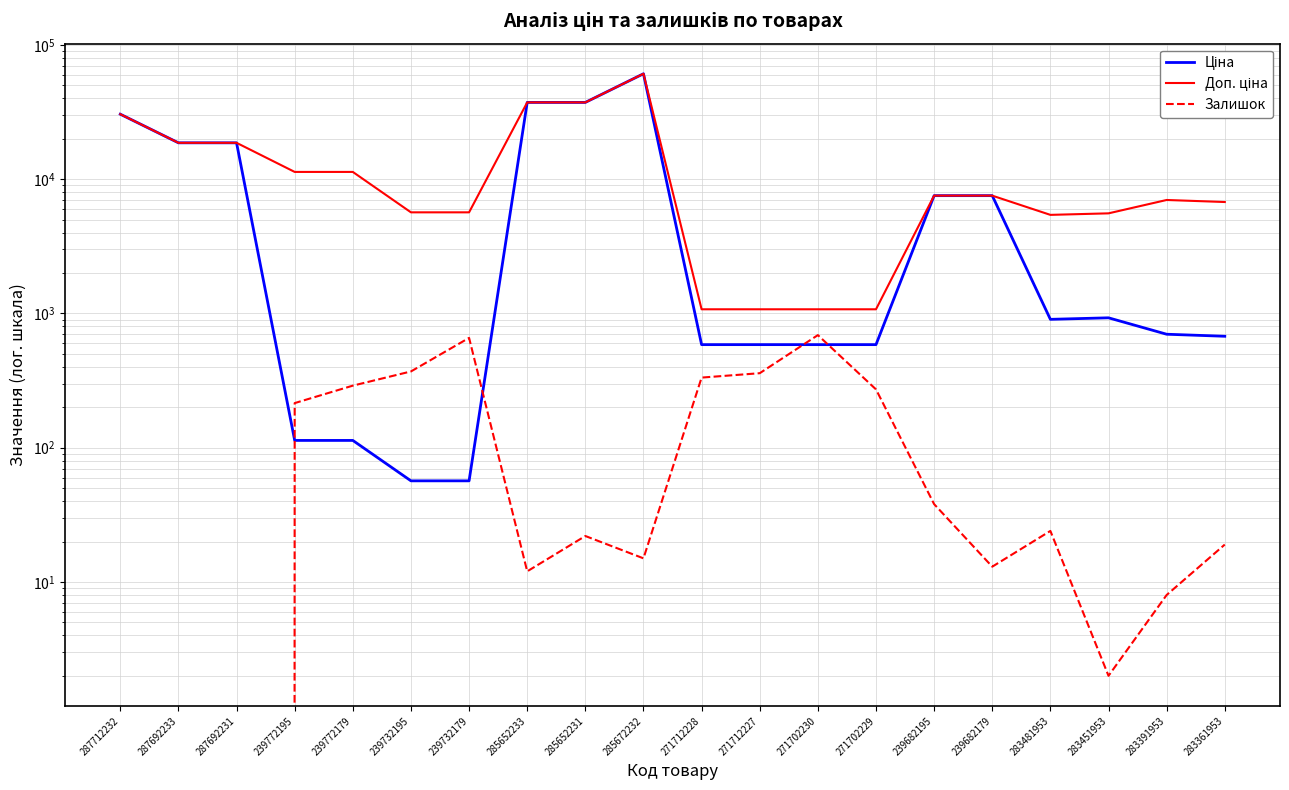

What is the value of the Доп. ціна point at the 9th from the left?

37343.0